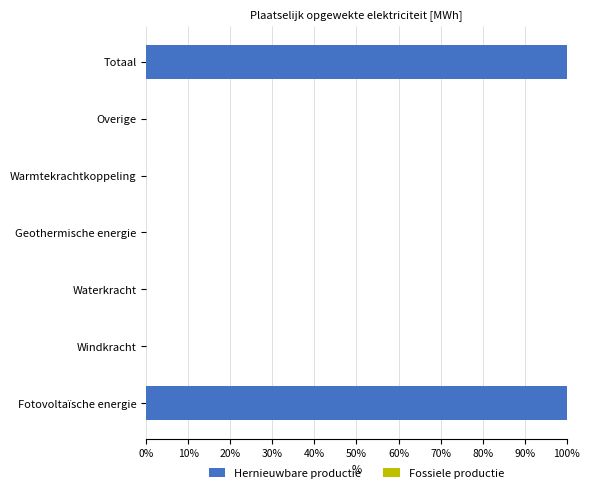

What is the change in value from Fotovoltaïsche energie to Overige?

-100